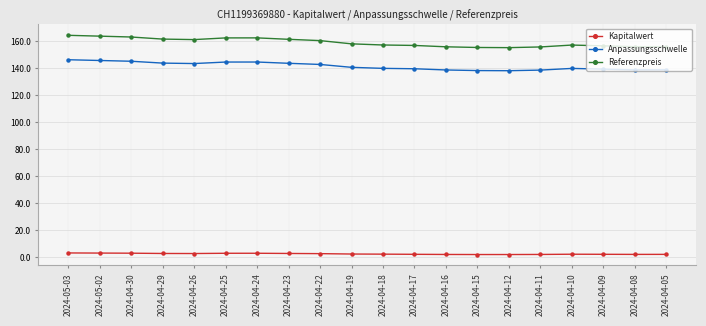

Is the value of Kapitalwert at 2024-04-19 greater than the value of Referenzpreis at 2024-04-18?

No